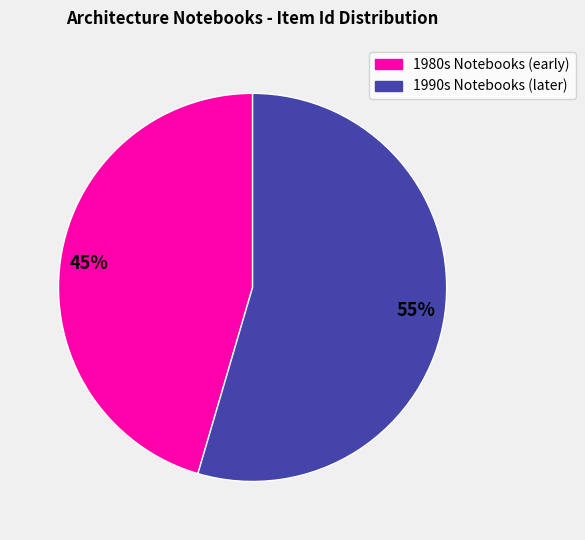

Is there a majority slice in this chart?

Yes